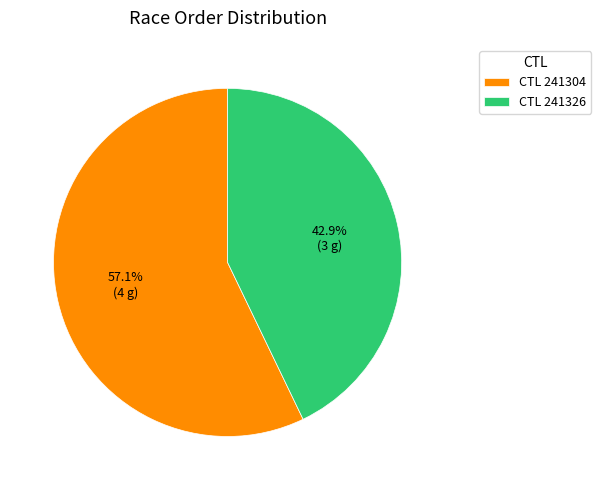

To the nearest percent, what is the average slice percentage?

50%